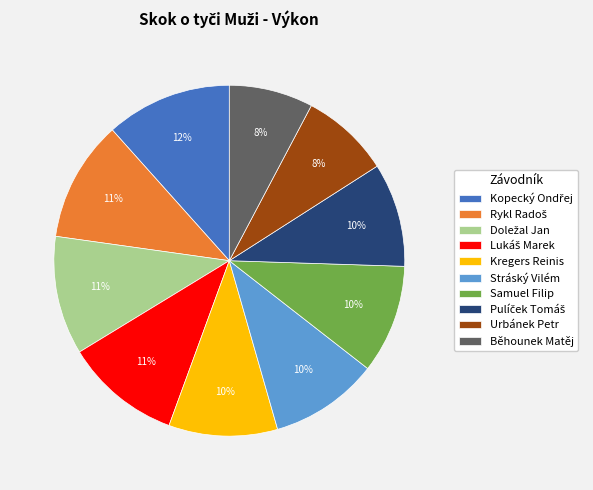

What percentage is the Stráský Vilém slice, to the nearest percent?

10%